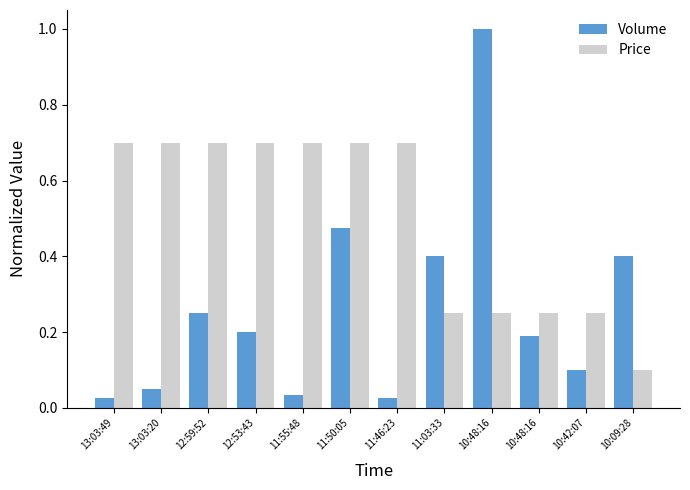

How many bars are there in total?

24